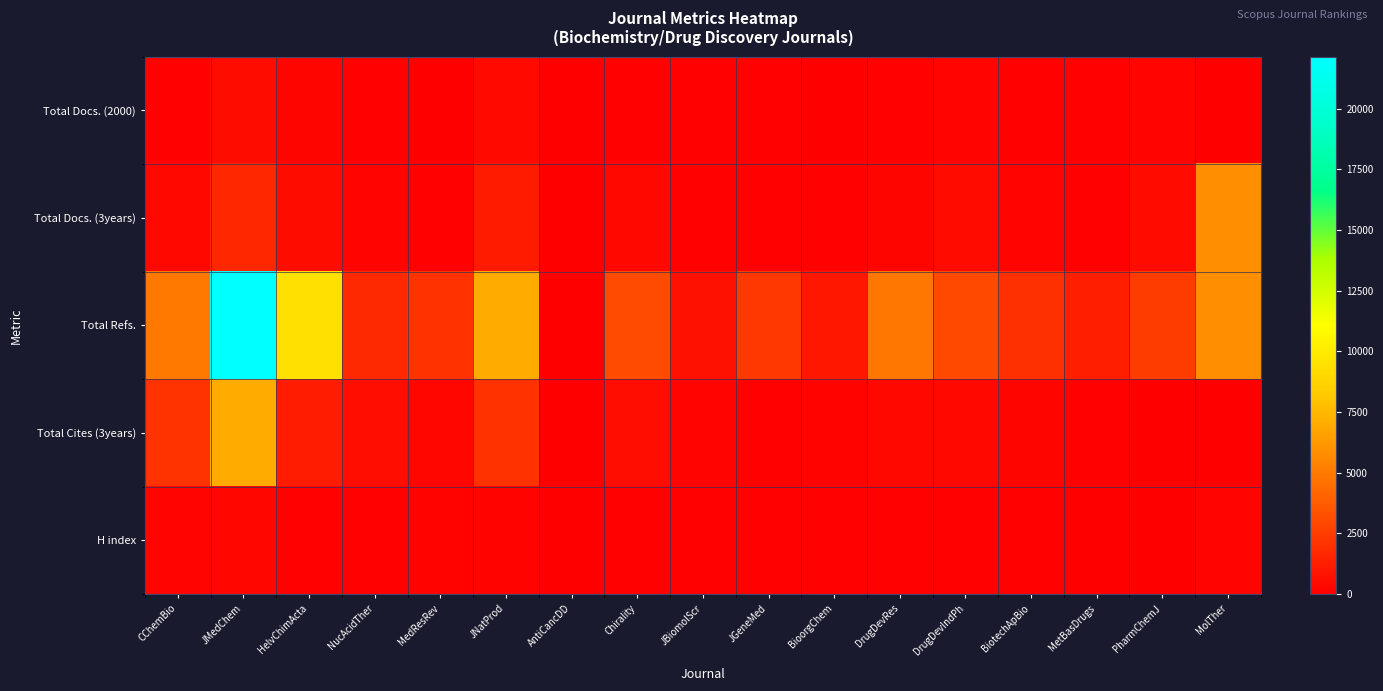

Which series changed the most between Chirality and MolTher?

Total Docs. (3years)